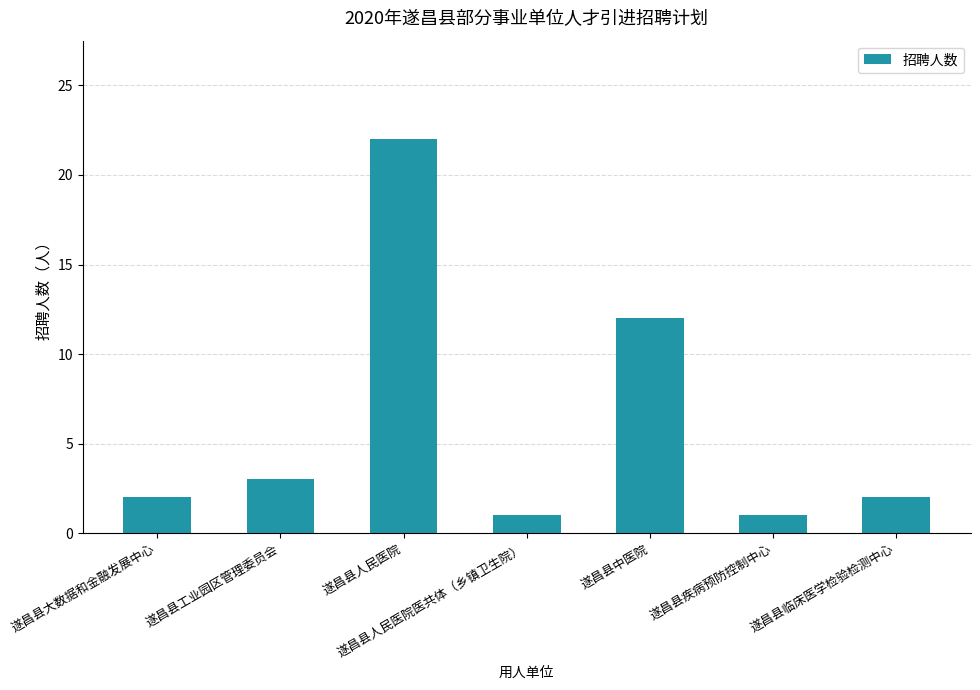

What is the greatest value displayed?

22